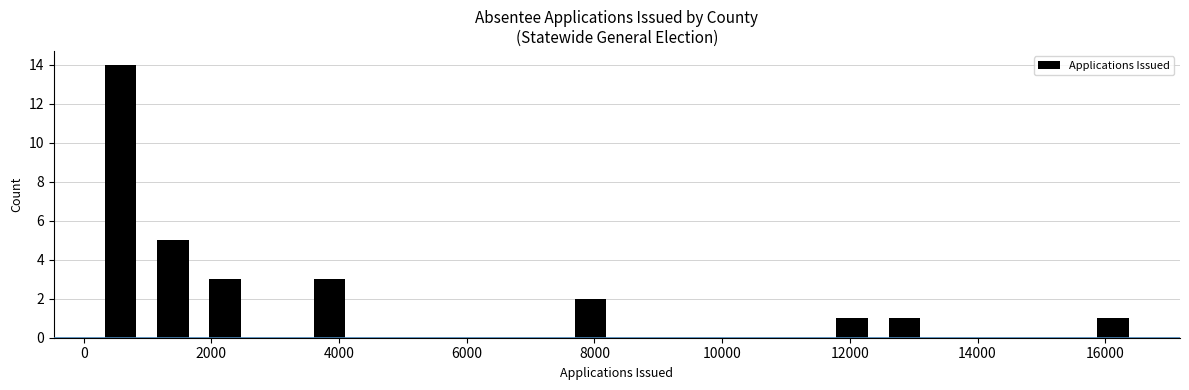

How tall is the bar that spans 15800 to 16600 on the x-axis? Neither the bar edges nor the heights are printed on the chart, so give them approximately, as read against the axes.

1